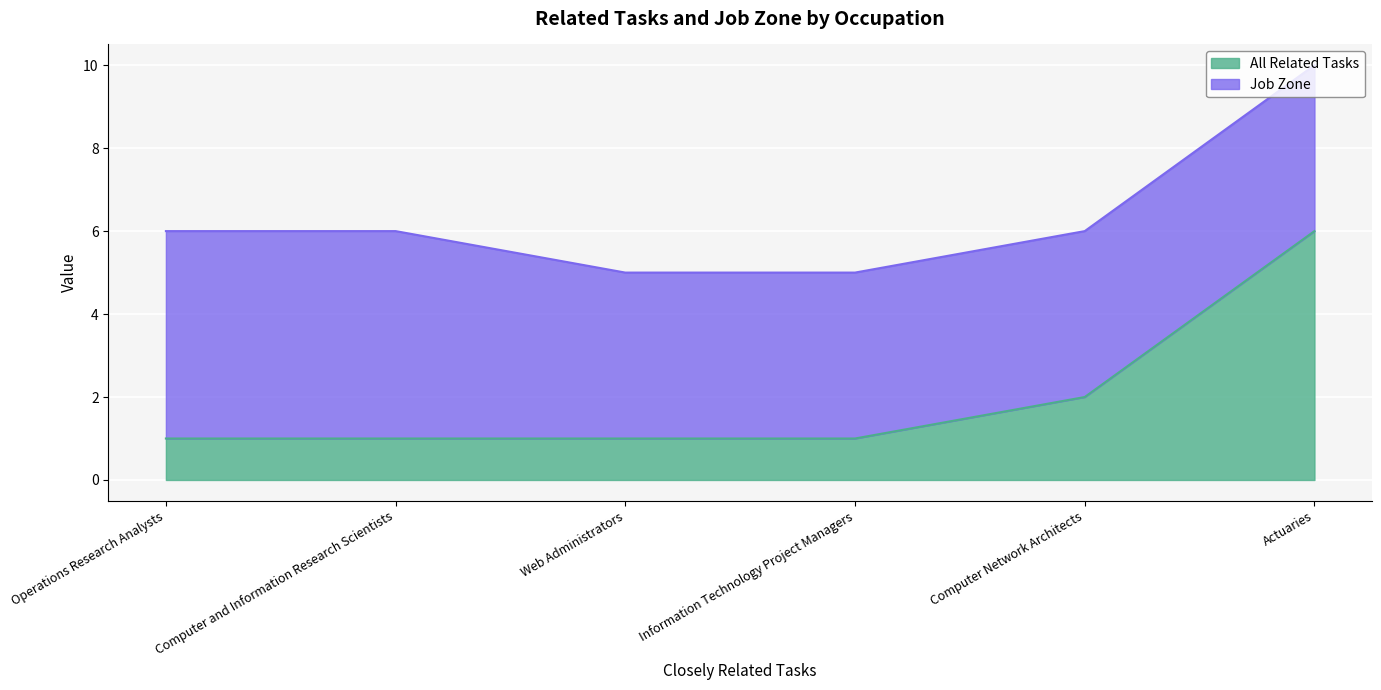

At which label is All Related Tasks closest to 3?

Computer Network Architects